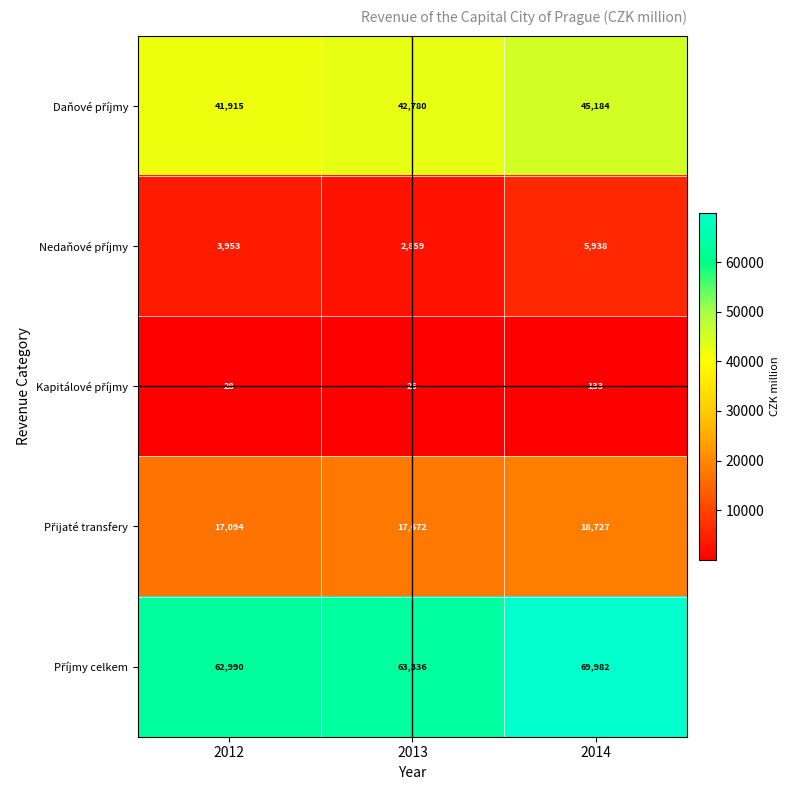

What is the spread (max minus min) of values at 2014?

69849